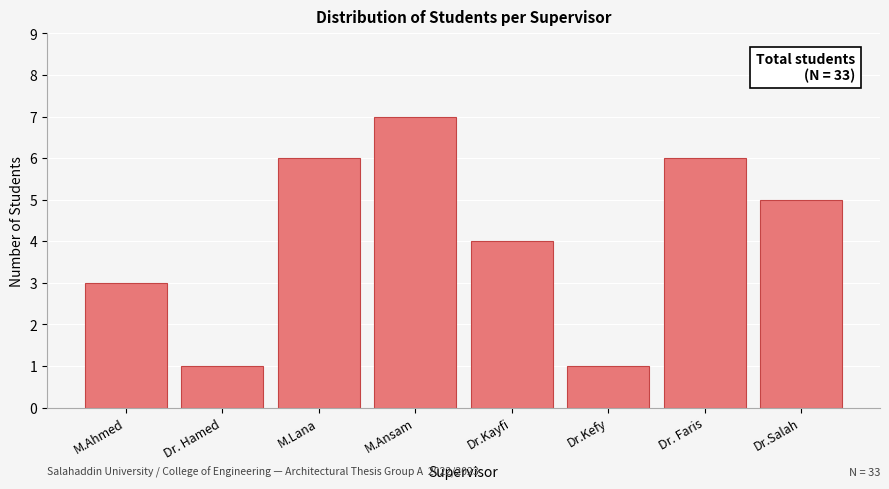

Reading left to right, transcribe all the data shown in this chart.

3	1	6	7	4	1	6	5